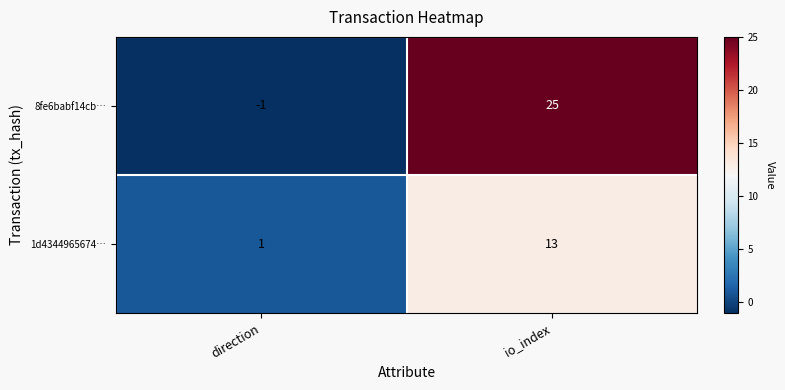

Which series has the largest range (max minus min)?

8fe6babf14cb…